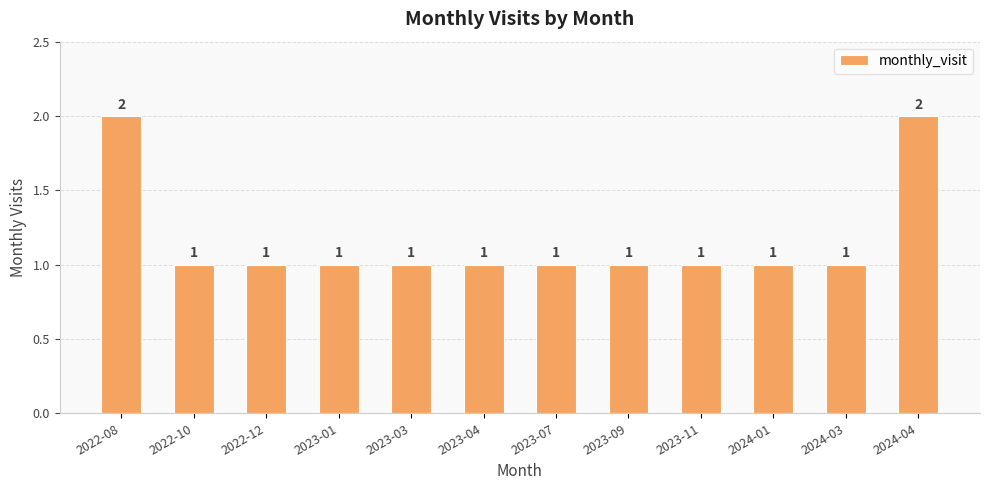

Is it true that the value at 2023-07 is 1?

True